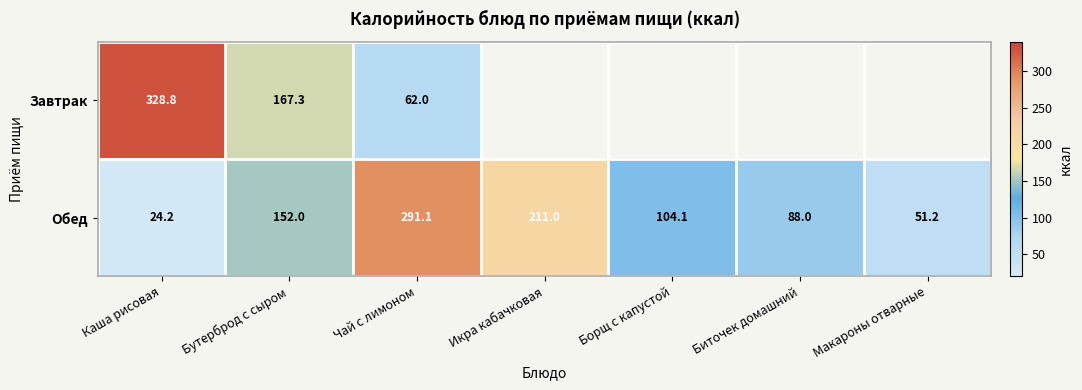

The Обед series shows 104.1 at Борщ с капустой. True or false?

True